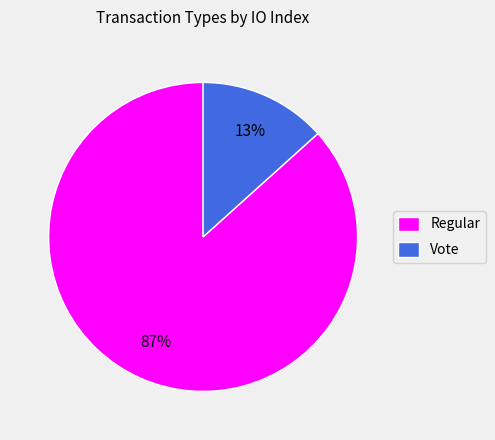

How many segments does this pie chart have?

2